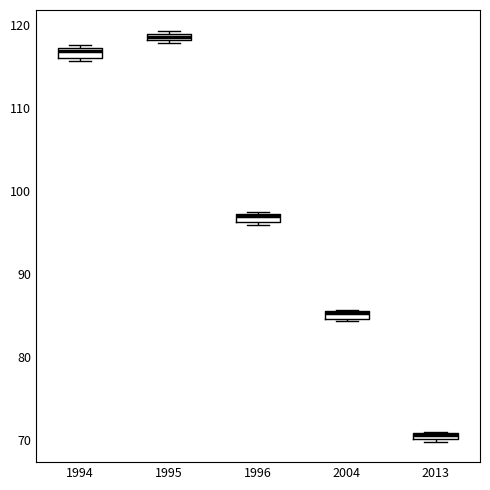

Where is the lower edge of the box at x = 2013 on the y-axis? The values are not printed on the chart, so give them approximately, as read against the axis.

70